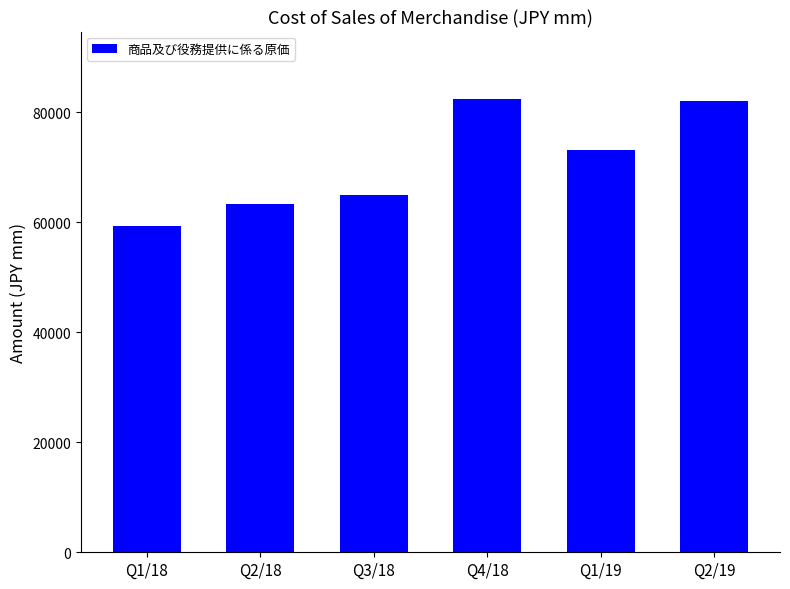

What is the sum of the values at Q3/18 and Q2/19?

146903